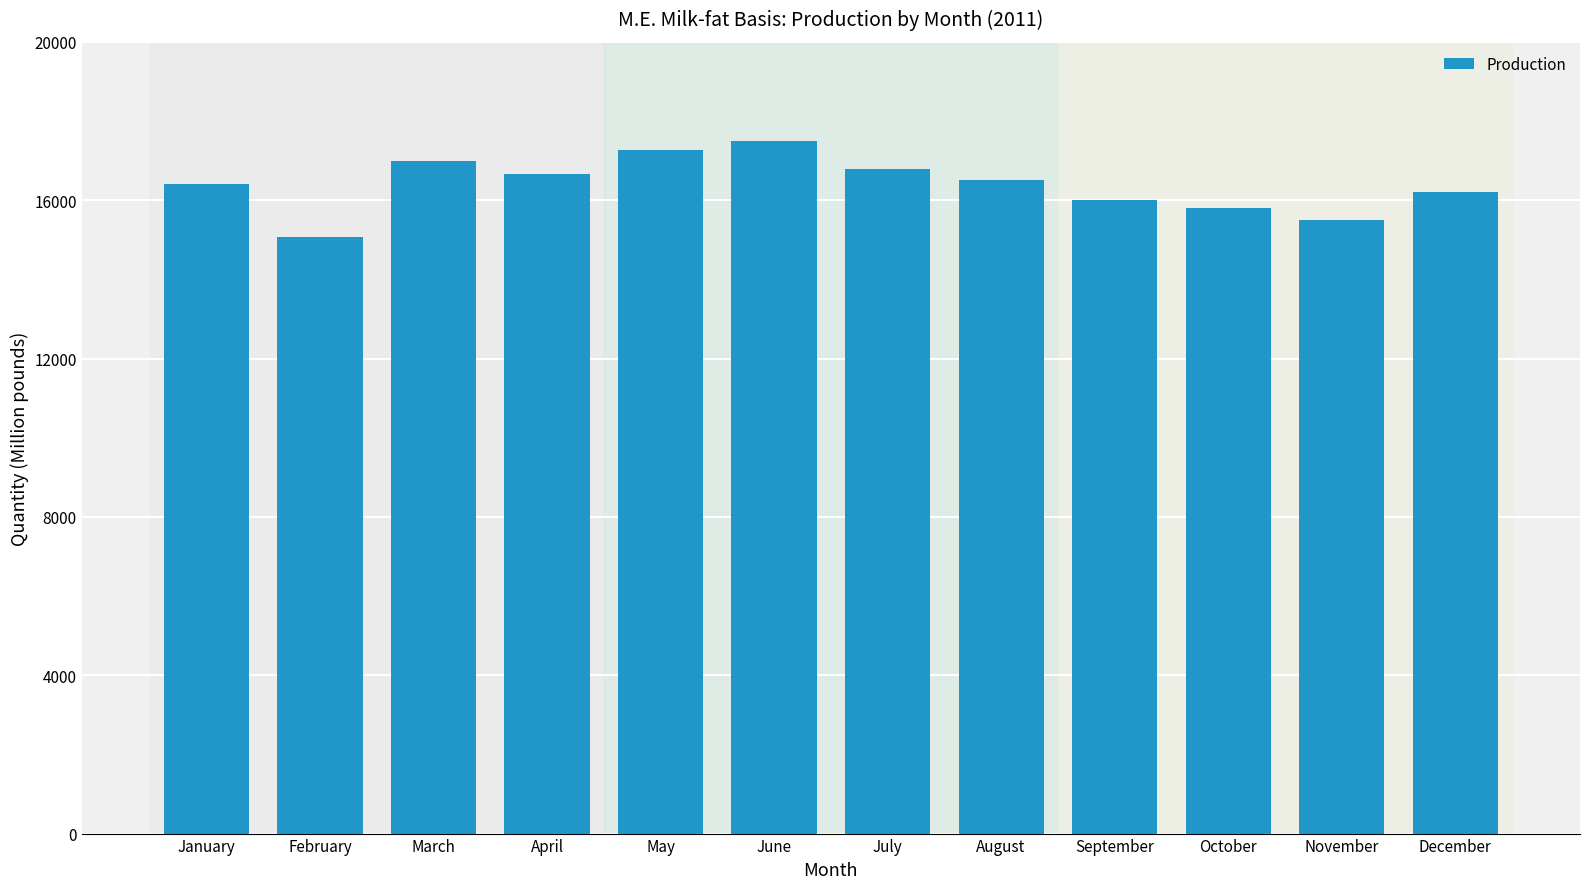

What is the value of the 3rd bar from the left?

16990